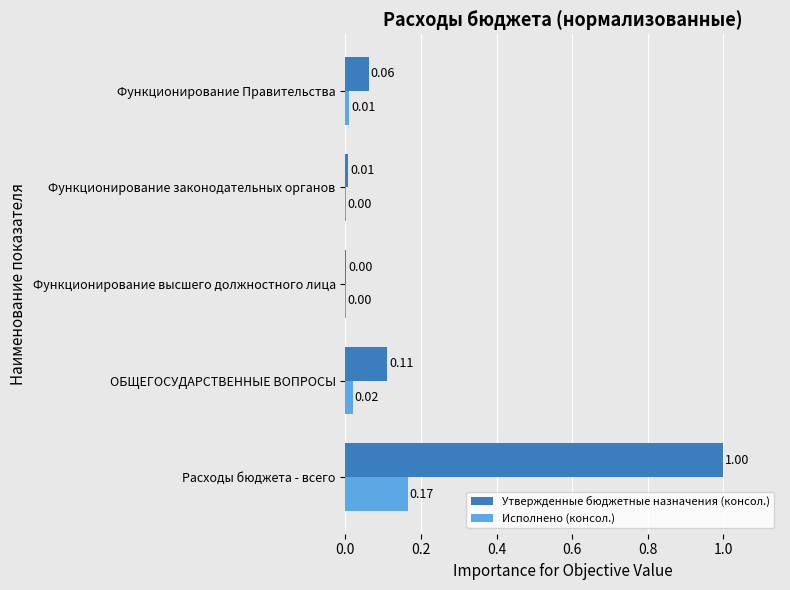

At which label does Исполнено (консол.) reach its peak?

Расходы бюджета - всего